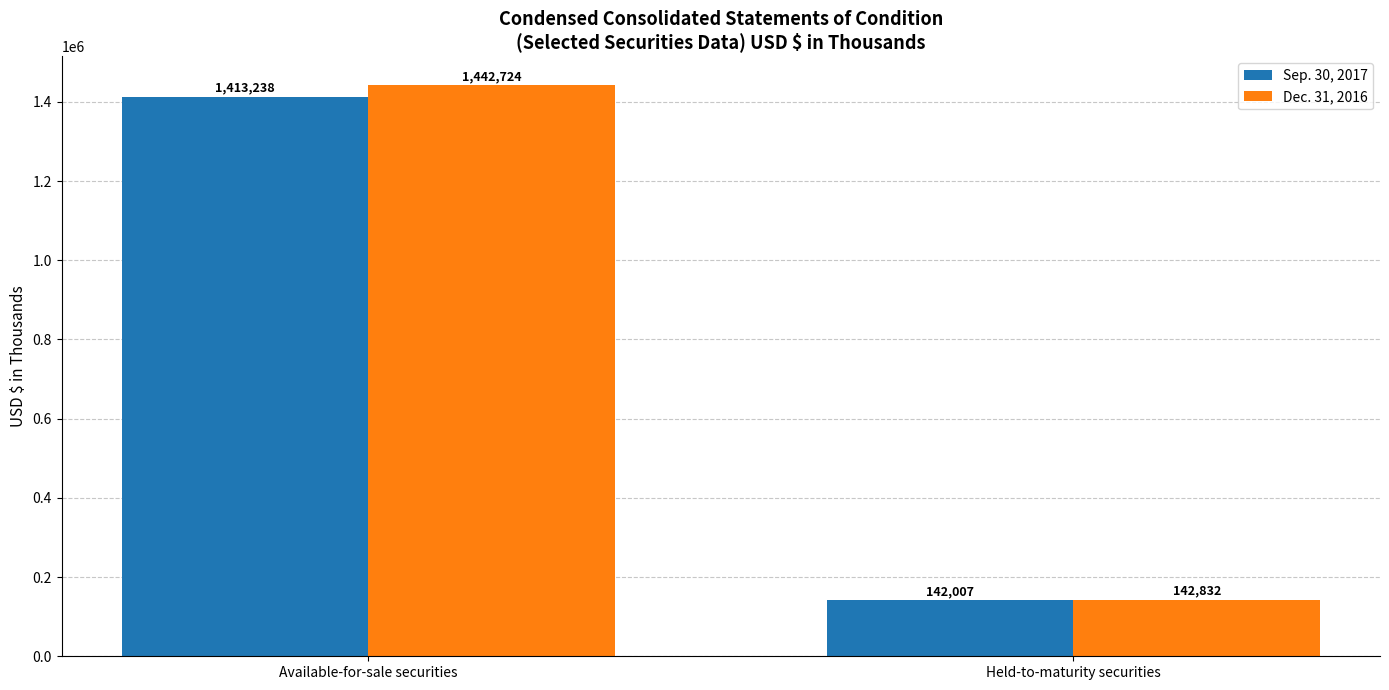

Which series has the largest range (max minus min)?

Dec. 31, 2016